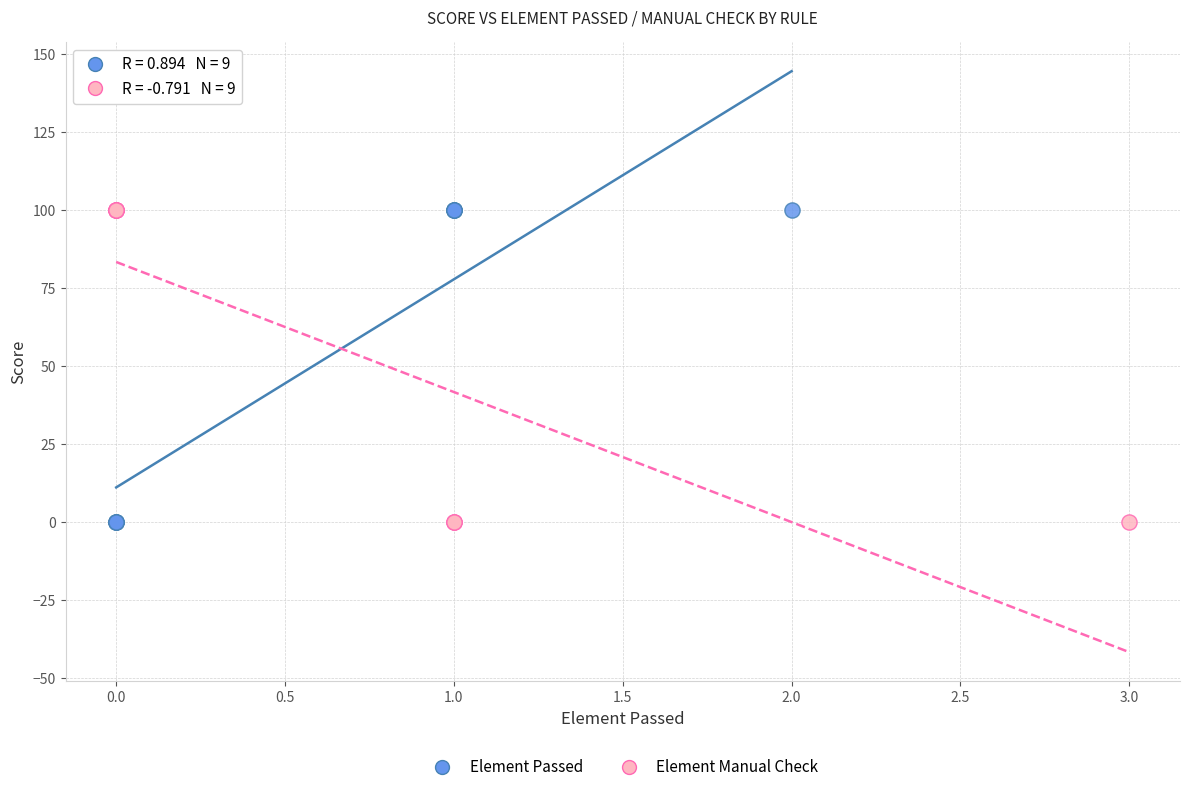

What are all the series names shown in the legend?

Element Passed, Element Manual Check